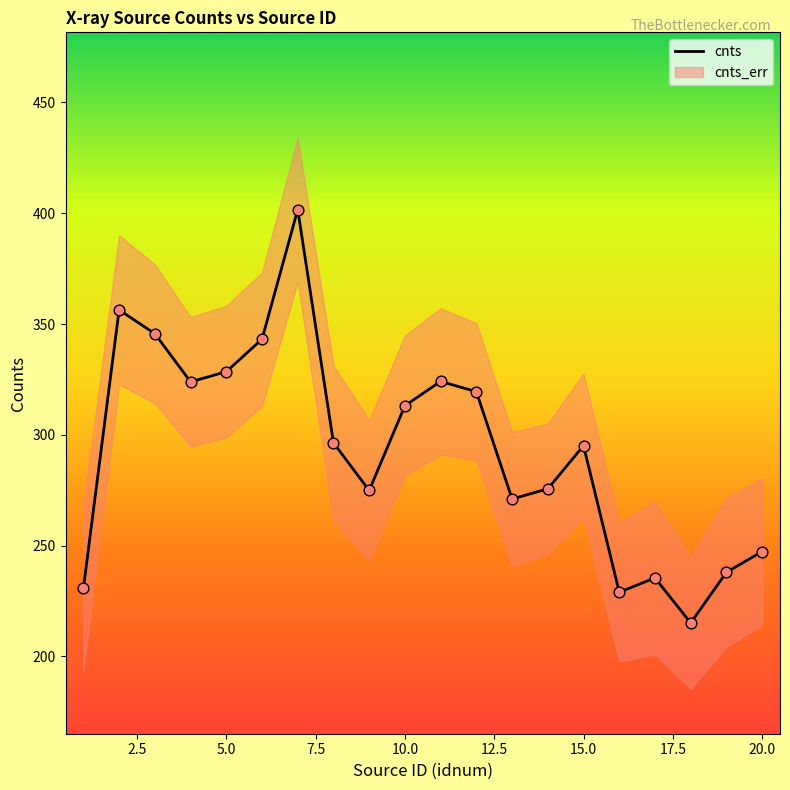

What is the ratio of the value at 18 to the value at 19?

0.9